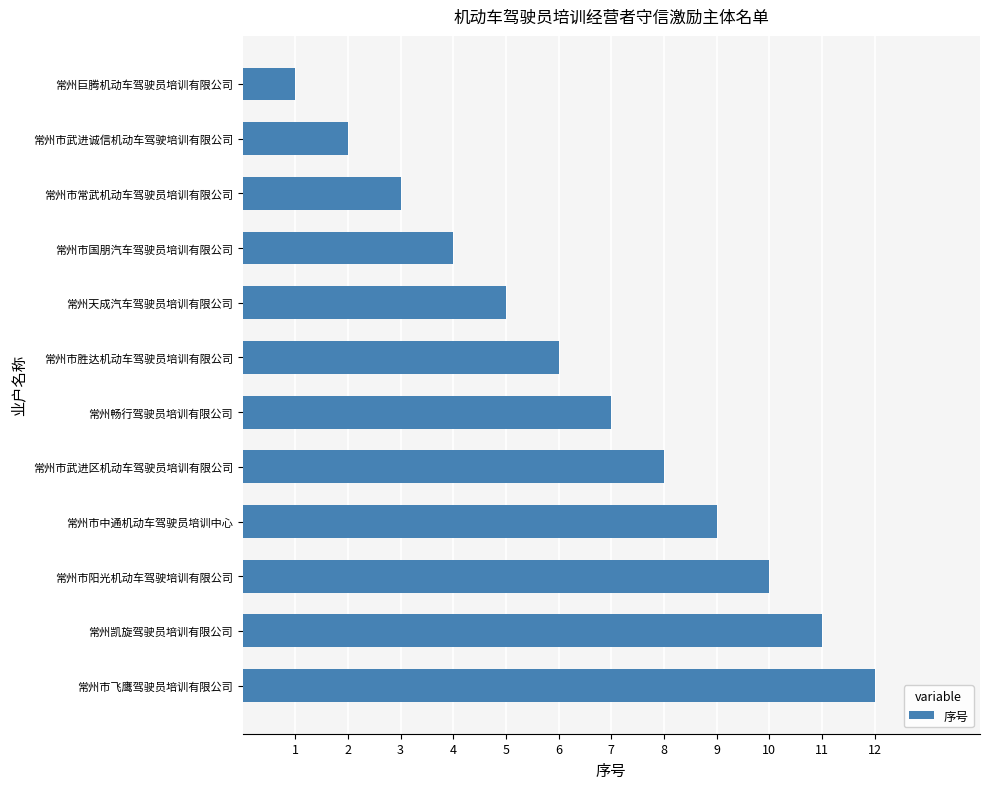

Is it true that the value at 常州畅行驾驶员培训有限公司 is 7?

True